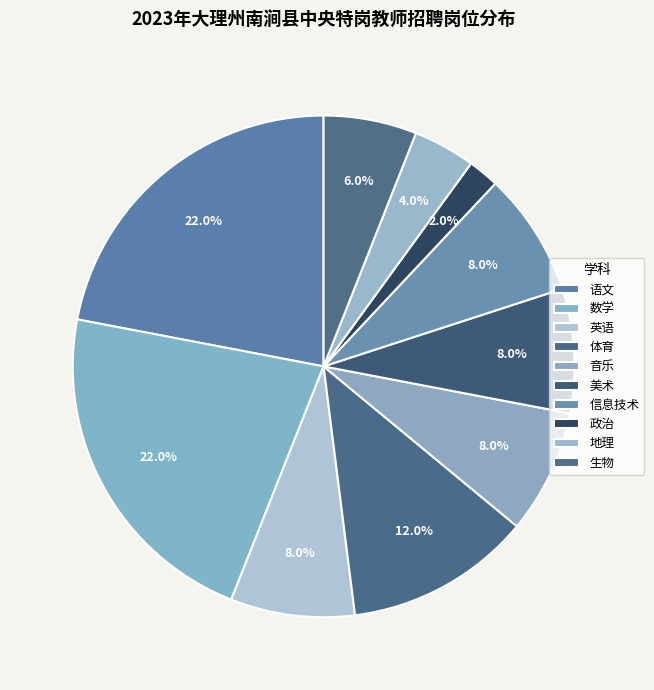

How many segments does this pie chart have?

10